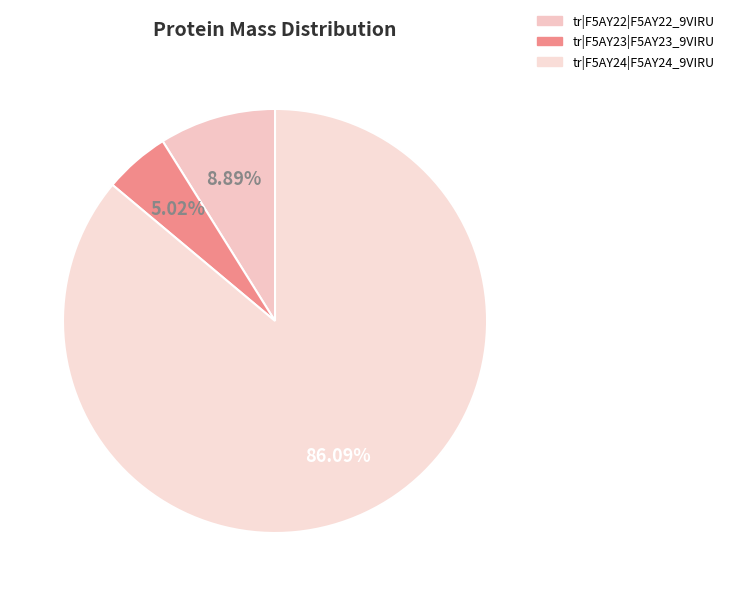

How much of the chart is everything except tr|F5AY22|F5AY22_9VIRU?

91.1%